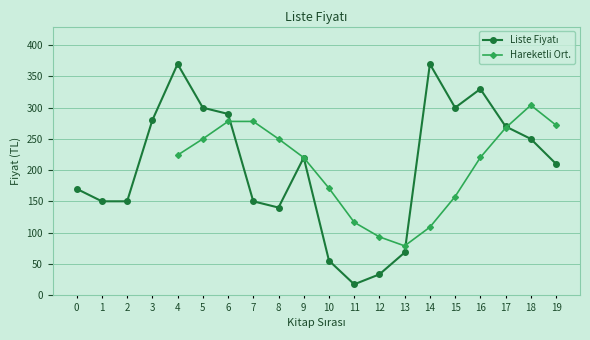

What is the smallest value displayed?

17